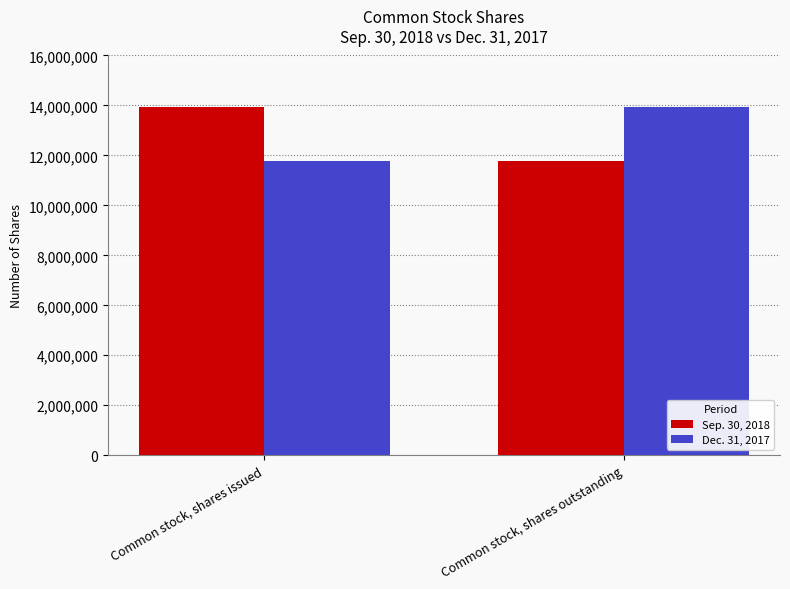

Are the bars horizontal?

No